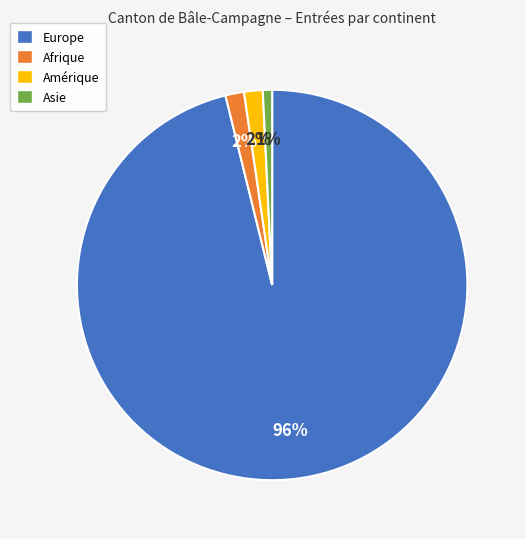

Does Europe account for over 50% of the chart?

Yes